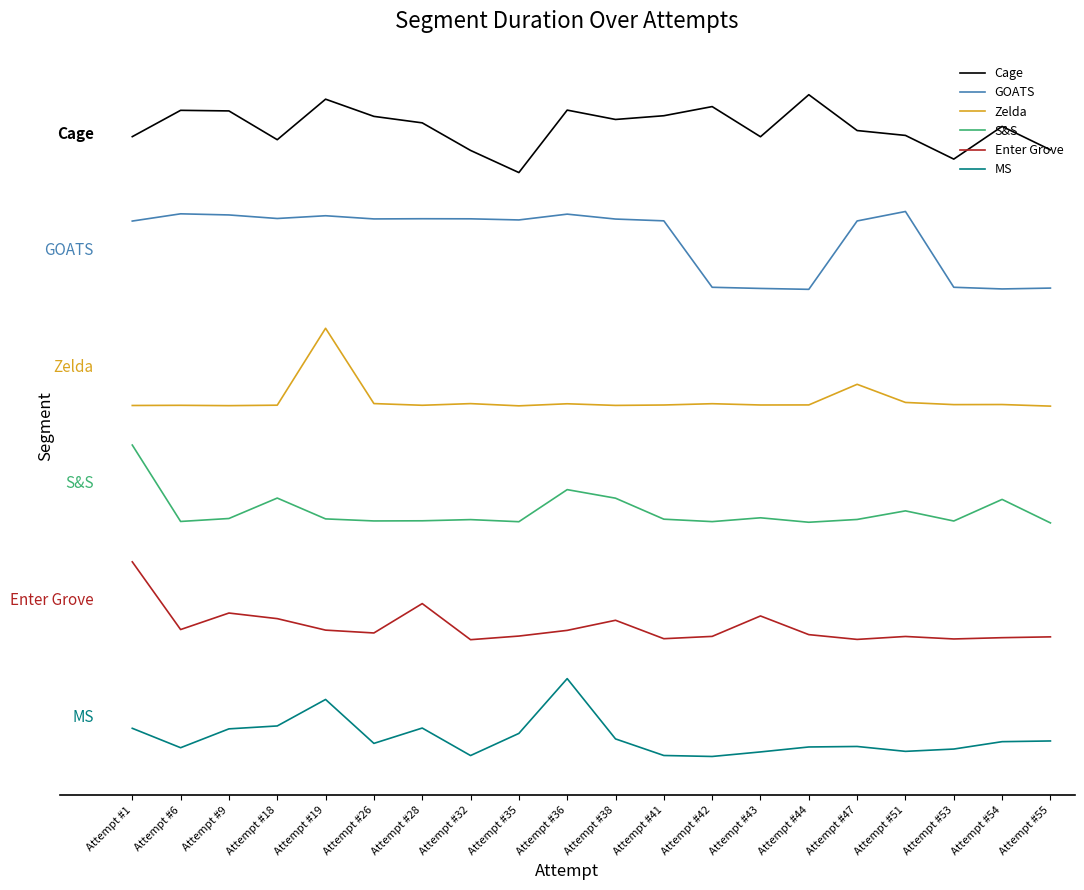

Rank the categories by Cage value from lowest to highest.

Attempt #35, Attempt #53, Attempt #32, Attempt #55, Attempt #18, Attempt #43, Attempt #1, Attempt #51, Attempt #47, Attempt #54, Attempt #28, Attempt #38, Attempt #26, Attempt #41, Attempt #9, Attempt #6, Attempt #36, Attempt #42, Attempt #19, Attempt #44